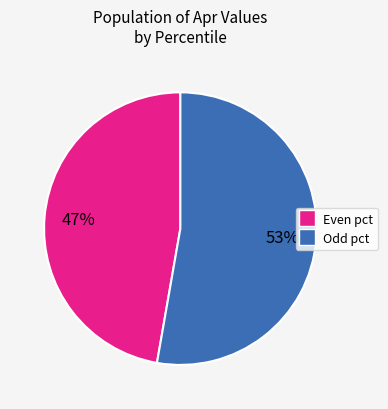

Is there a majority slice in this chart?

Yes